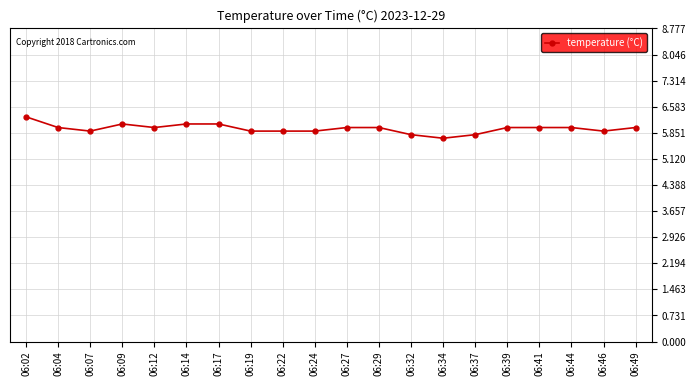

What is the value of the 12th point from the left?

6.0